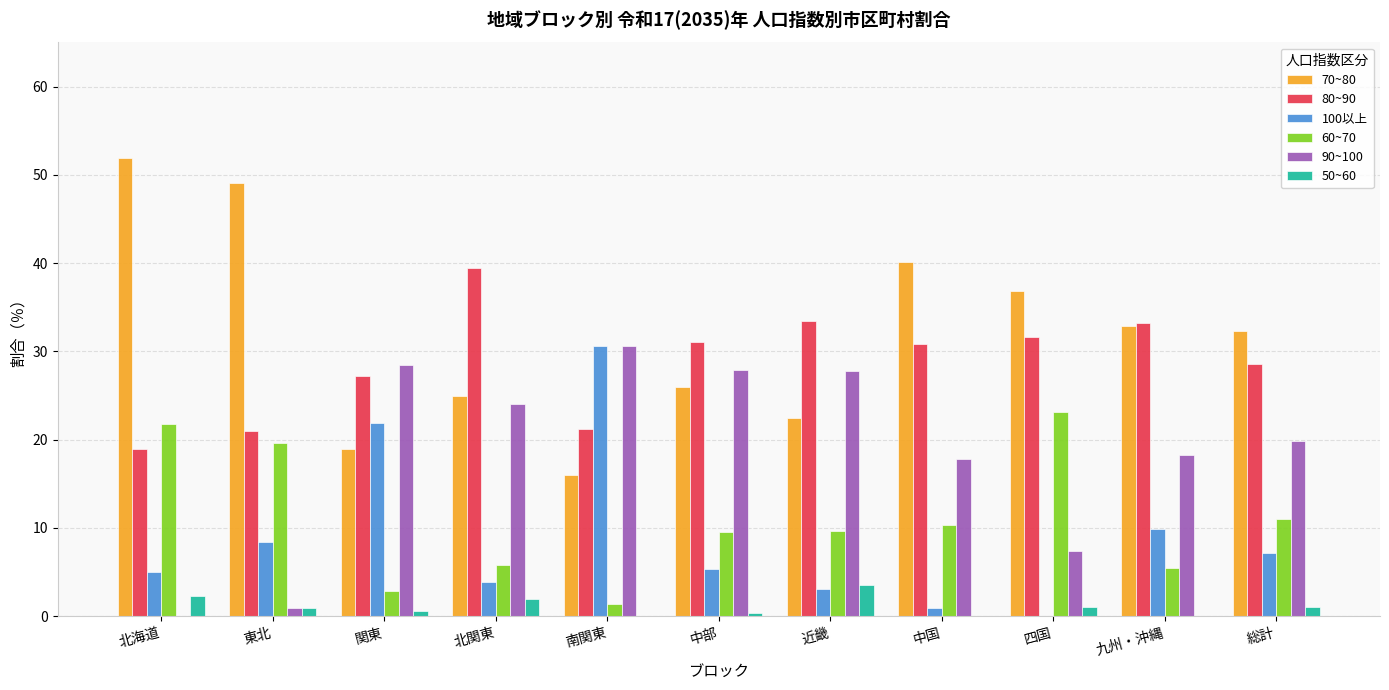

Which series has the largest range (max minus min)?

70~80